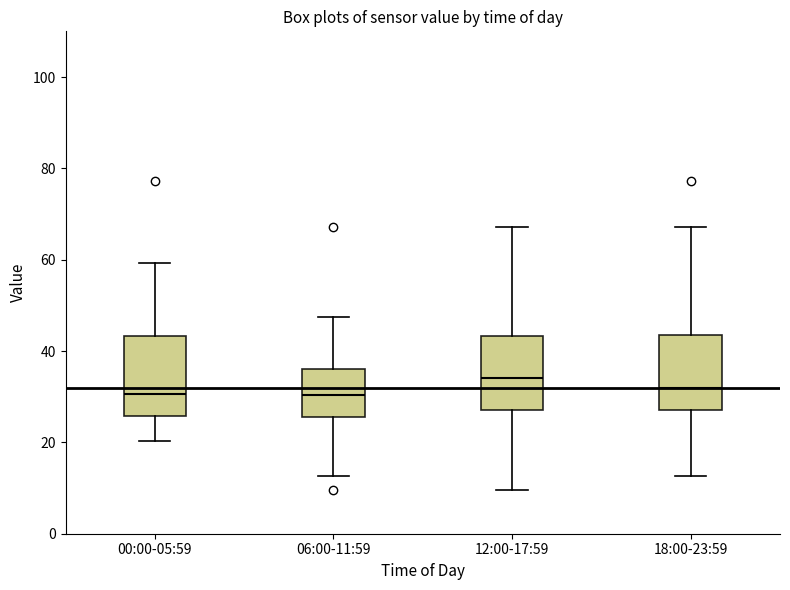

Where does the upper whisker of the box for 18:00-23:59 end on the y-axis? The values are not printed on the chart, so give them approximately, as read against the axis.

68